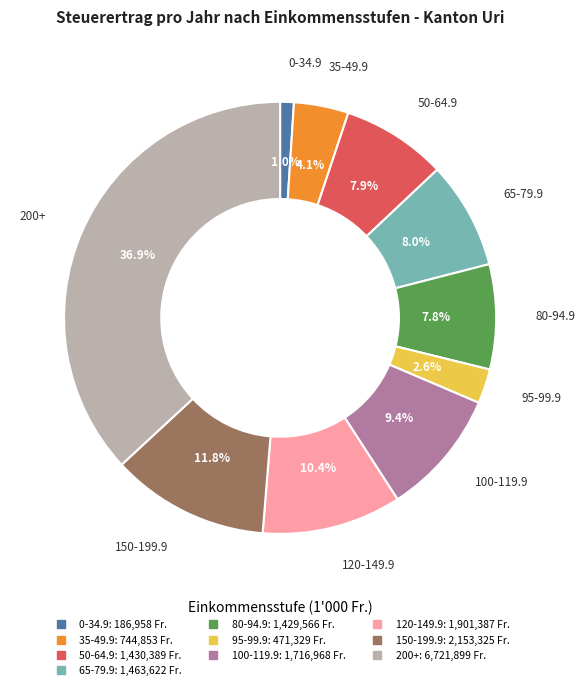

Does any single category account for the majority?

No